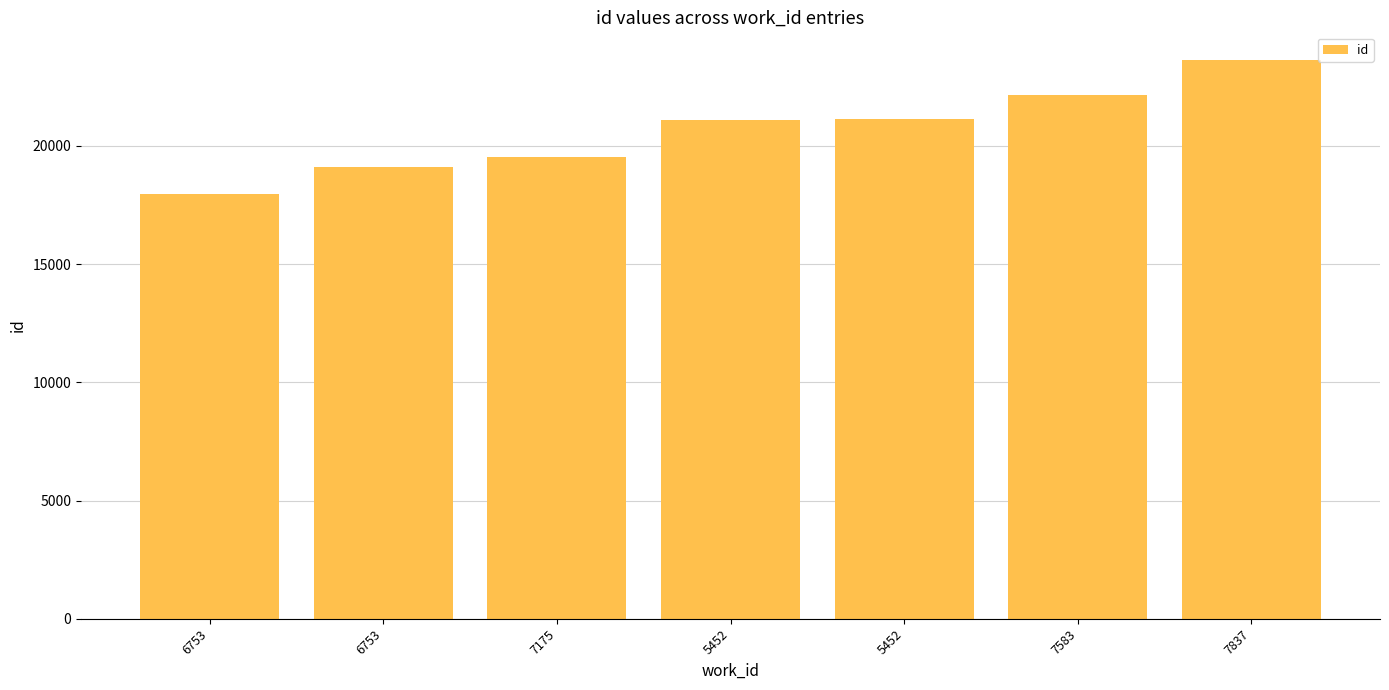

Rank the categories by value from highest to lowest.

7837, 7583, 5452, 5452, 7175, 6753, 6753